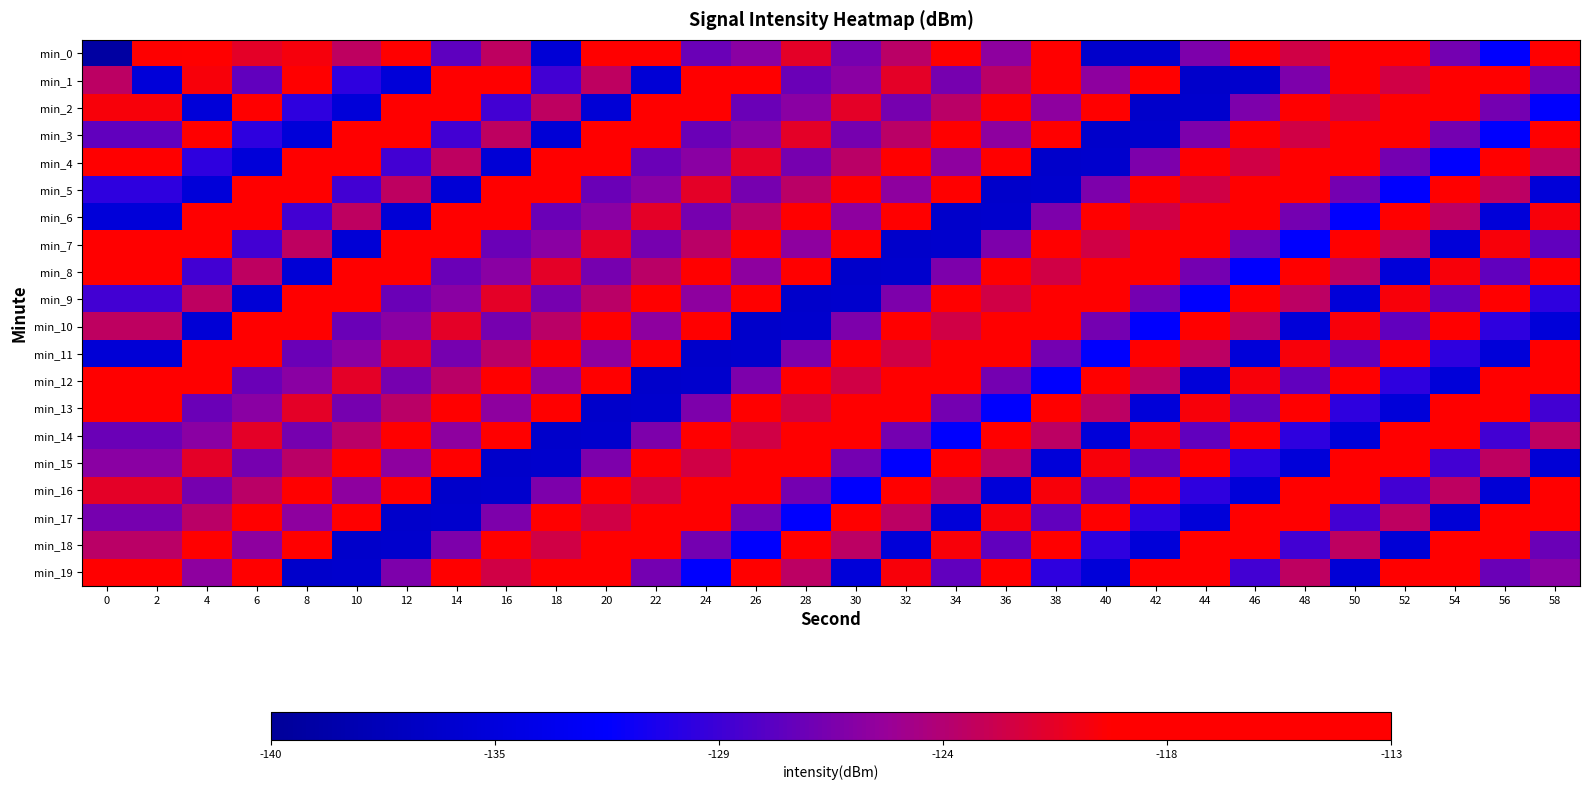

What is the total value across all series at 24?

-2476.5